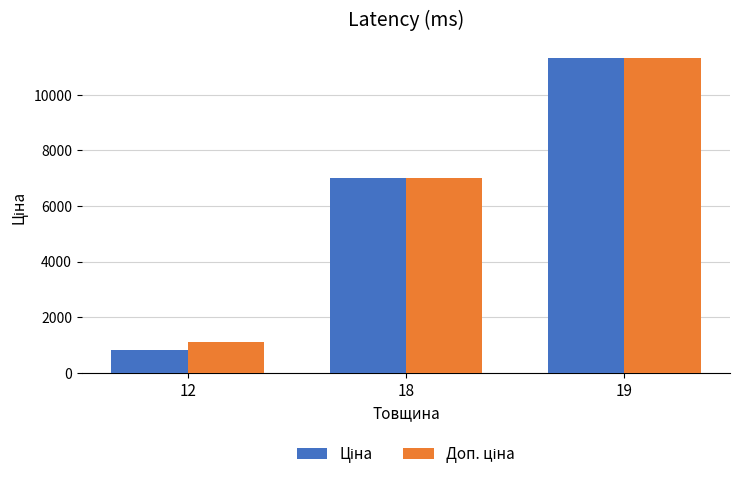

What is the difference between the highest and lowest values at 12?

293.9